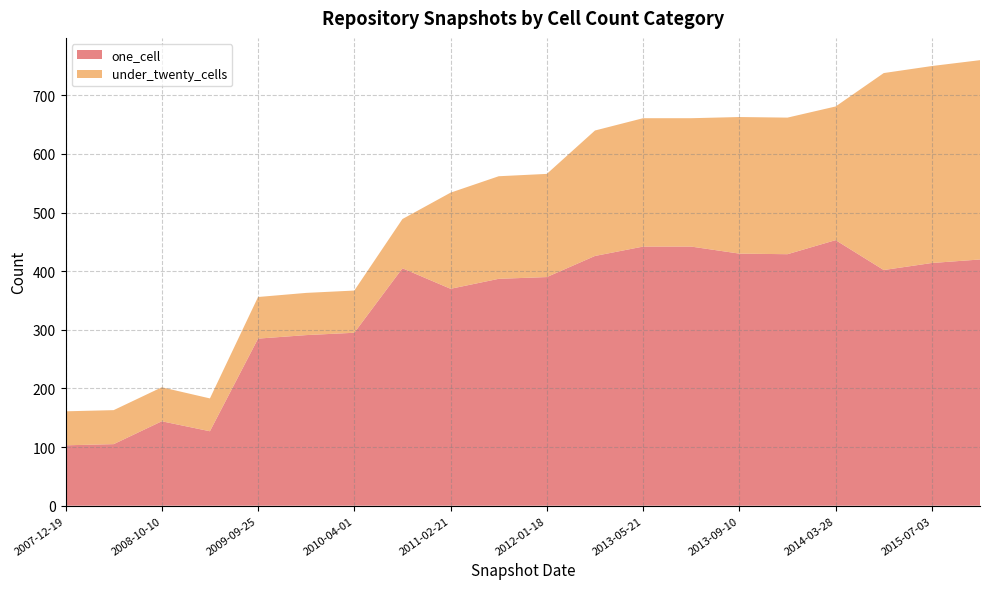

What is the total value across all series at 2013-09-10?

663